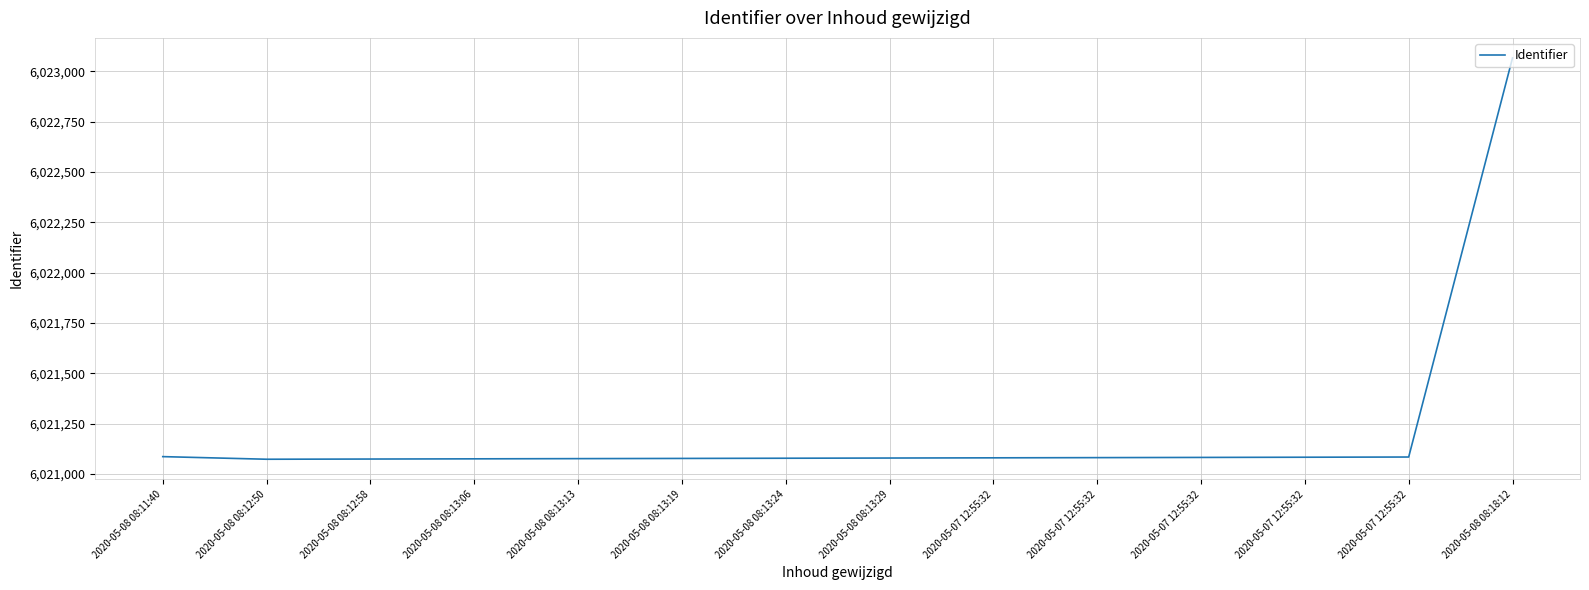

Does the chart display data point markers on the line(s)?

No